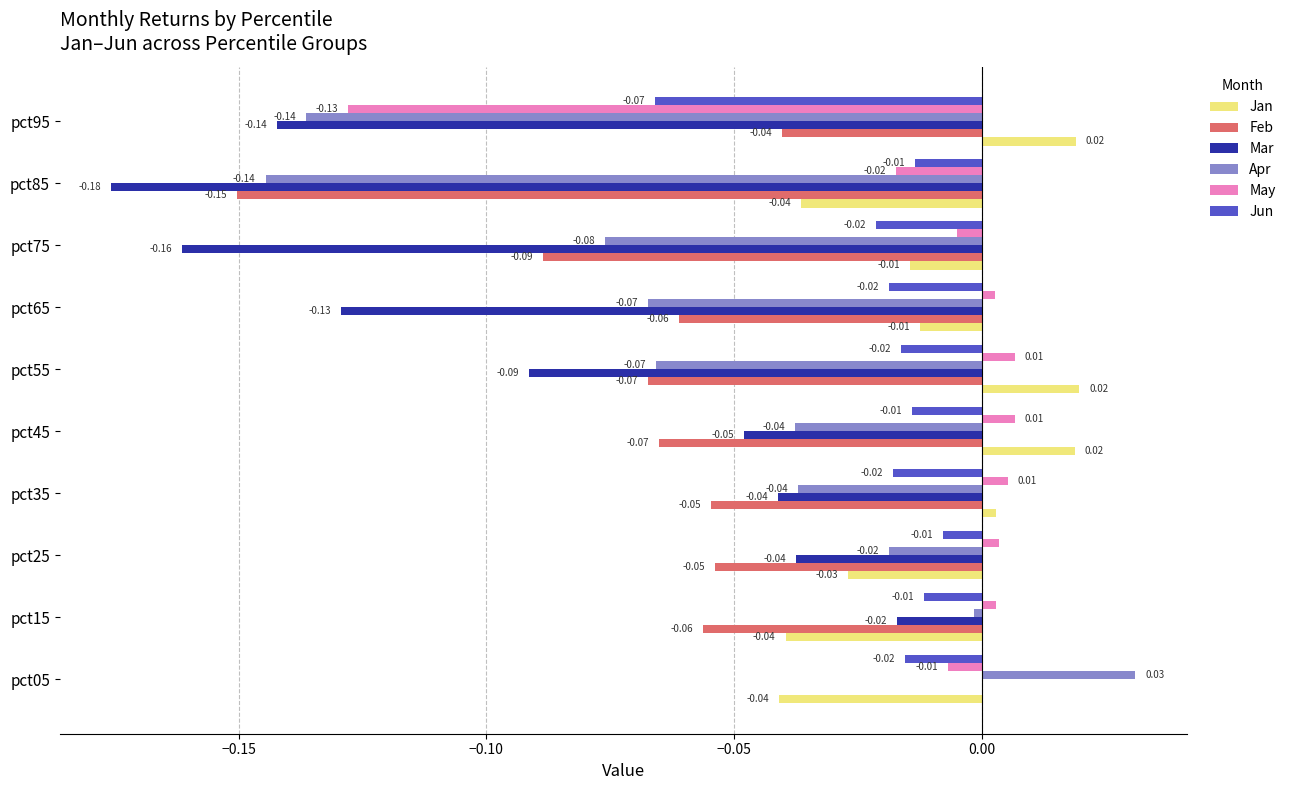

What is the sum of all Mar values?

-0.8